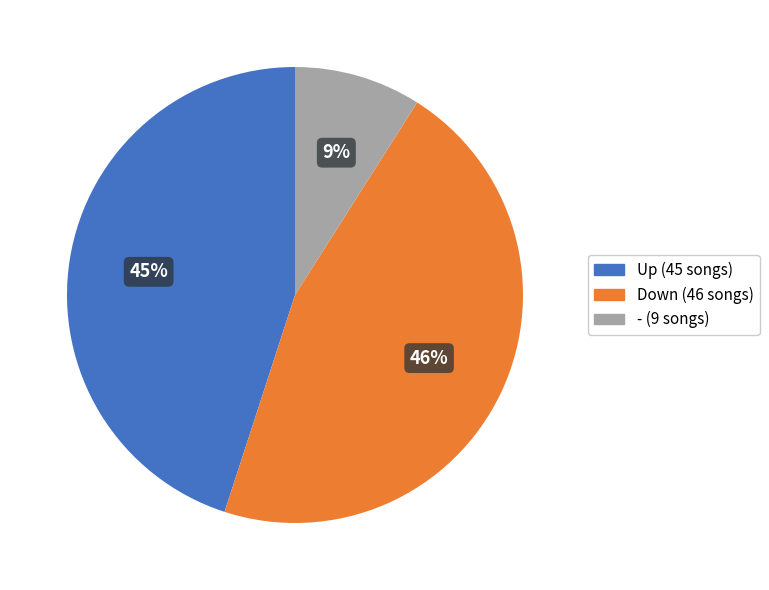

Does any single category account for the majority?

No